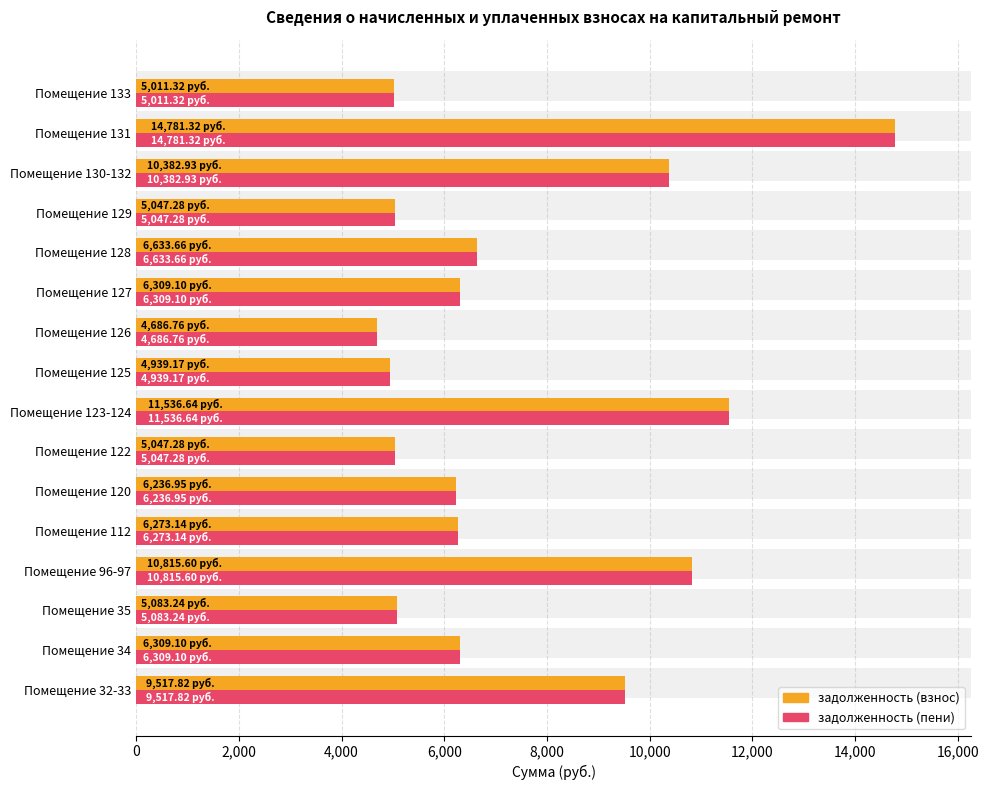

What is the sum of all задолженность (взнос) values?

118611.3